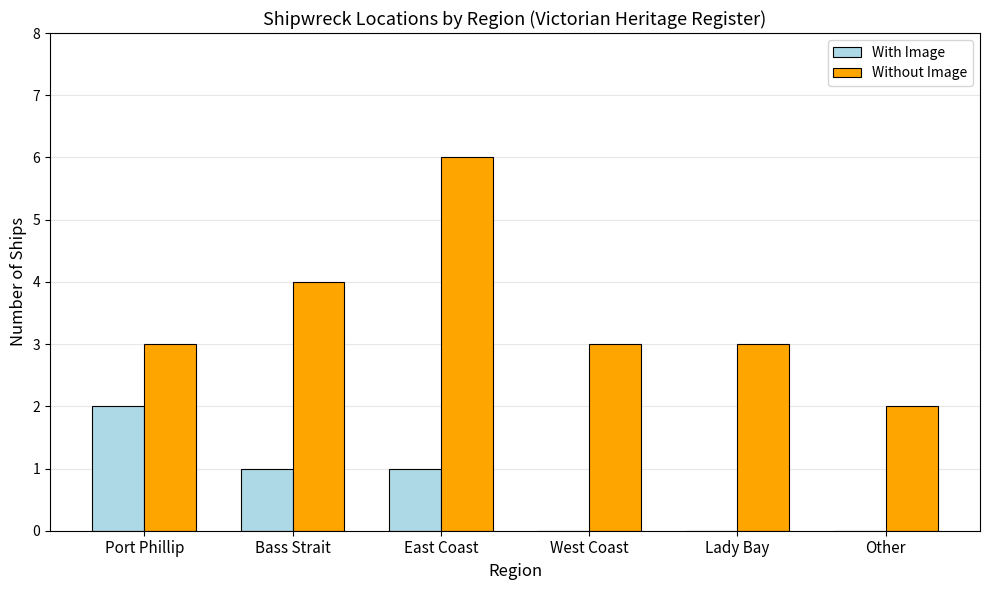

Count the number of data series in this chart.

2